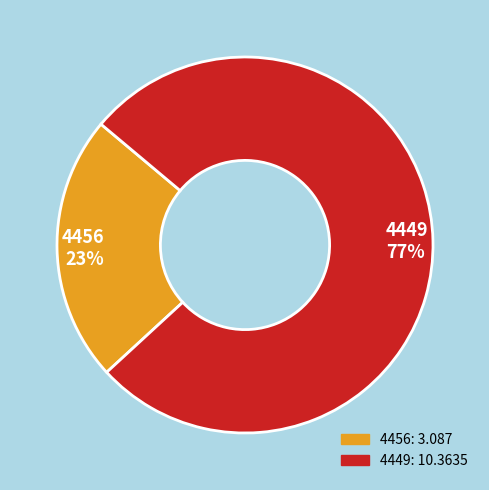

Which category accounts for the majority?

4449